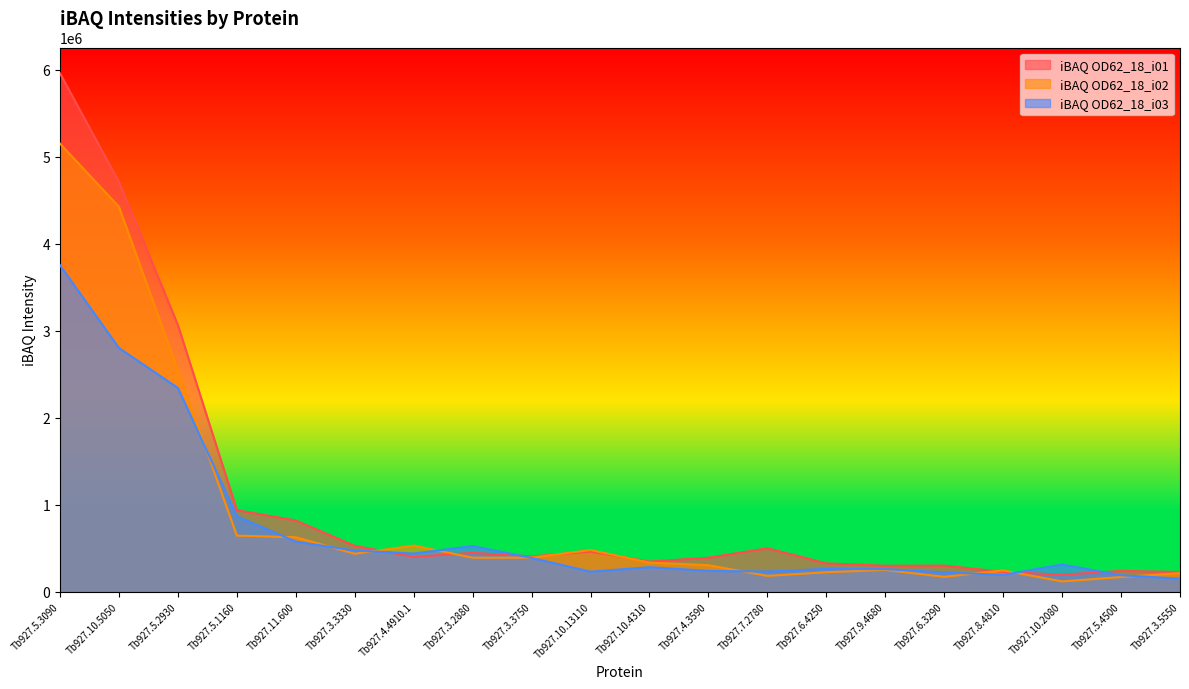

At how many categories does at least one series exceed 2099997?

3